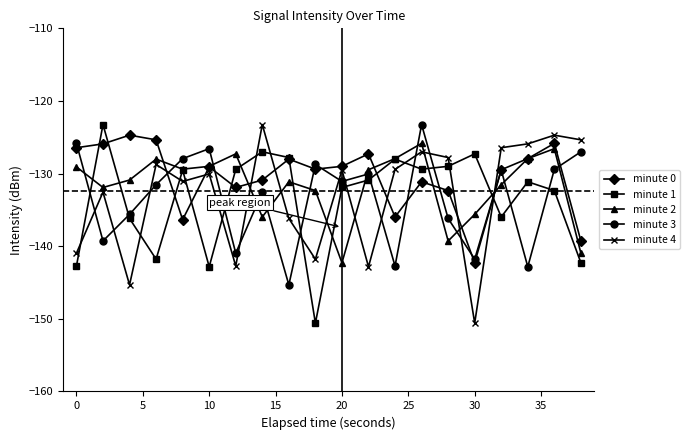

In minute 3, how many points are lower than both neighbors (excluding endpoints)?

7